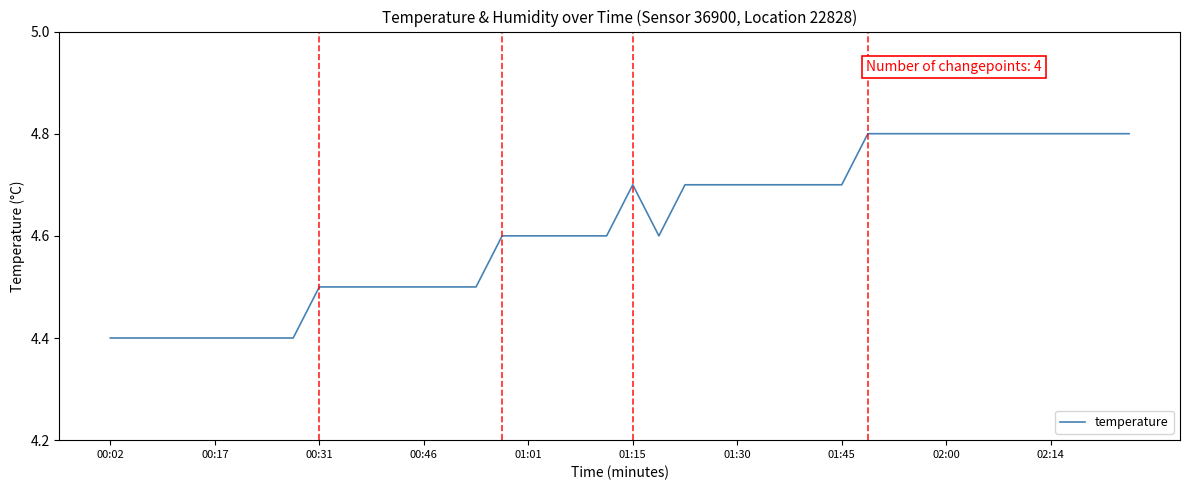

Reading left to right, what are all the values shown in this chart?

4.4	4.4	4.4	4.4	4.4	4.4	4.4	4.4	4.5	4.5	4.5	4.5	4.5	4.5	4.5	4.6	4.6	4.6	4.6	4.6	4.7	4.6	4.7	4.7	4.7	4.7	4.7	4.7	4.7	4.8	4.8	4.8	4.8	4.8	4.8	4.8	4.8	4.8	4.8	4.8